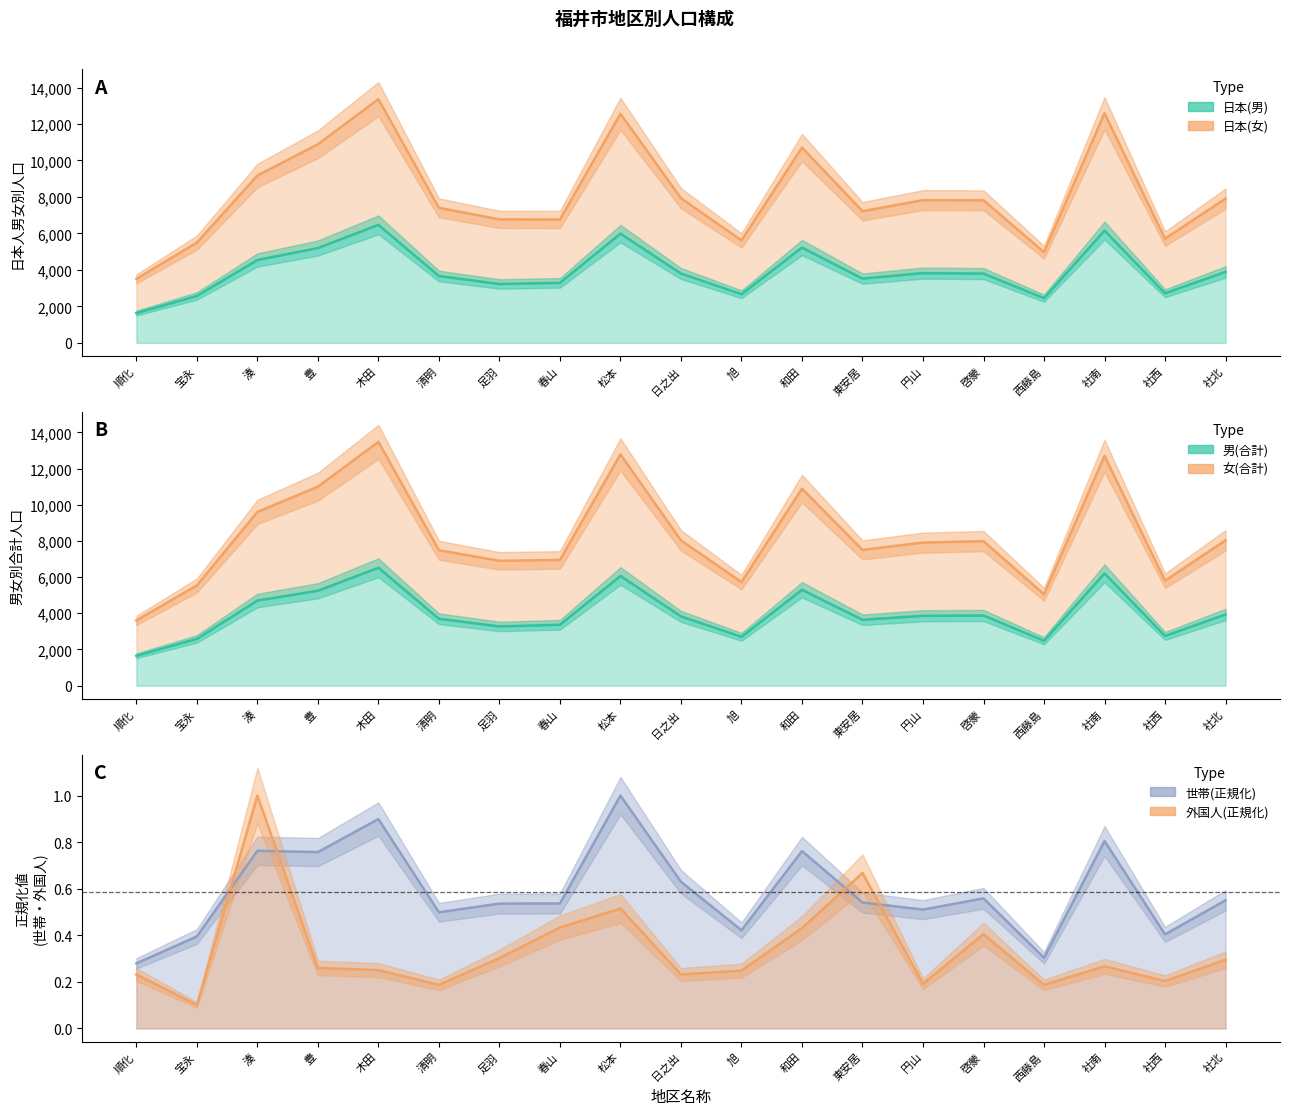

The value of 世帯 at 啓蒙 is 0.6. True or false?

True